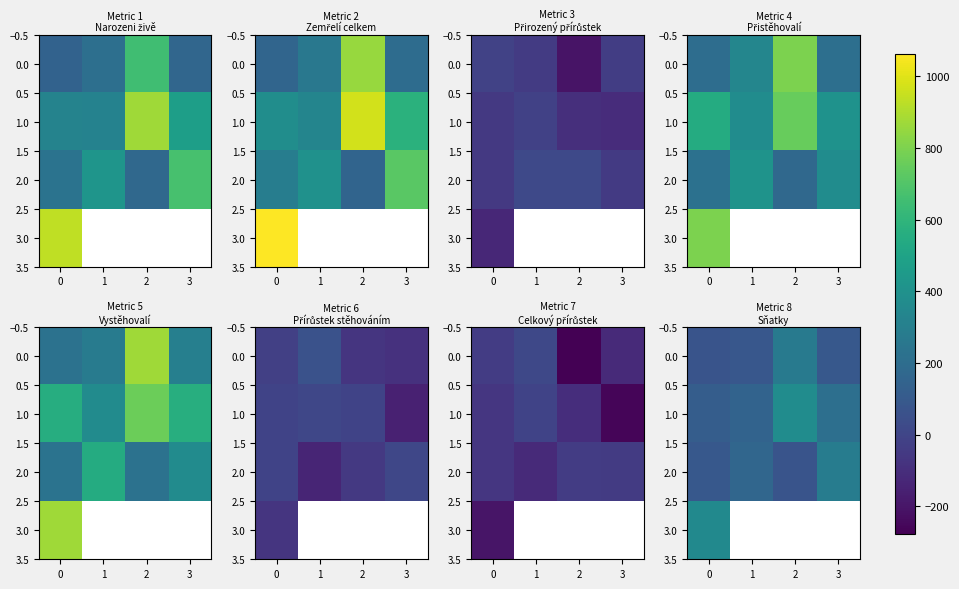

What is the difference between the maximum and minimum values in the 0.0 series?

197.0